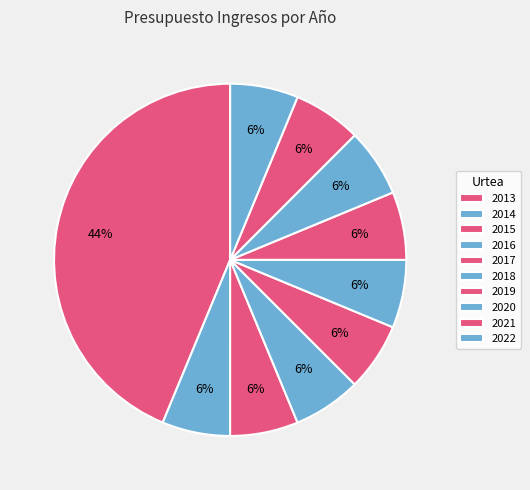

To the nearest percent, what portion does 2019 represent?

6%